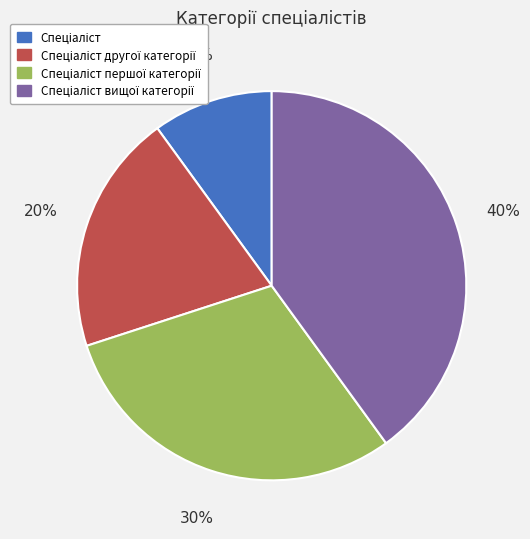

Does any single category account for the majority?

No